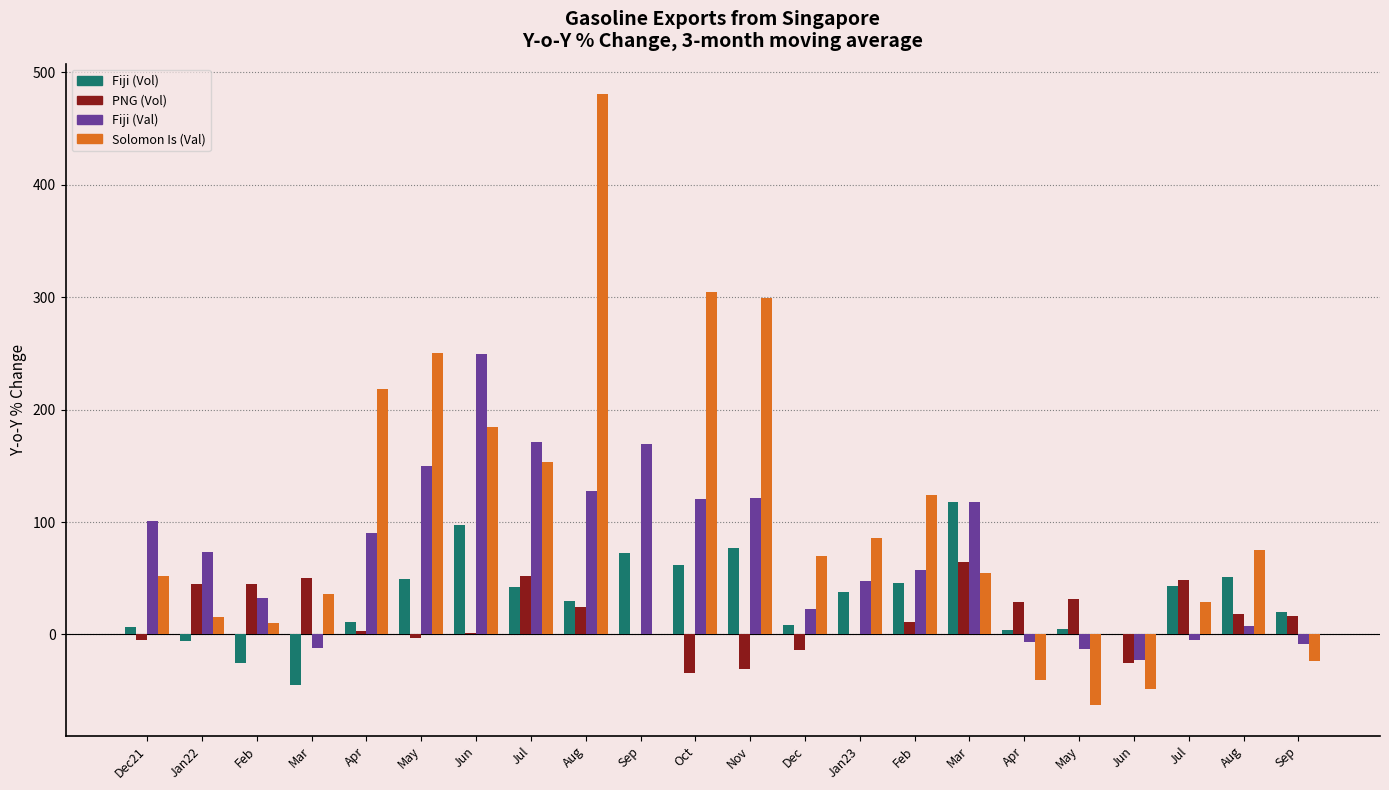

At which category is the sum across all series the highest?

Aug